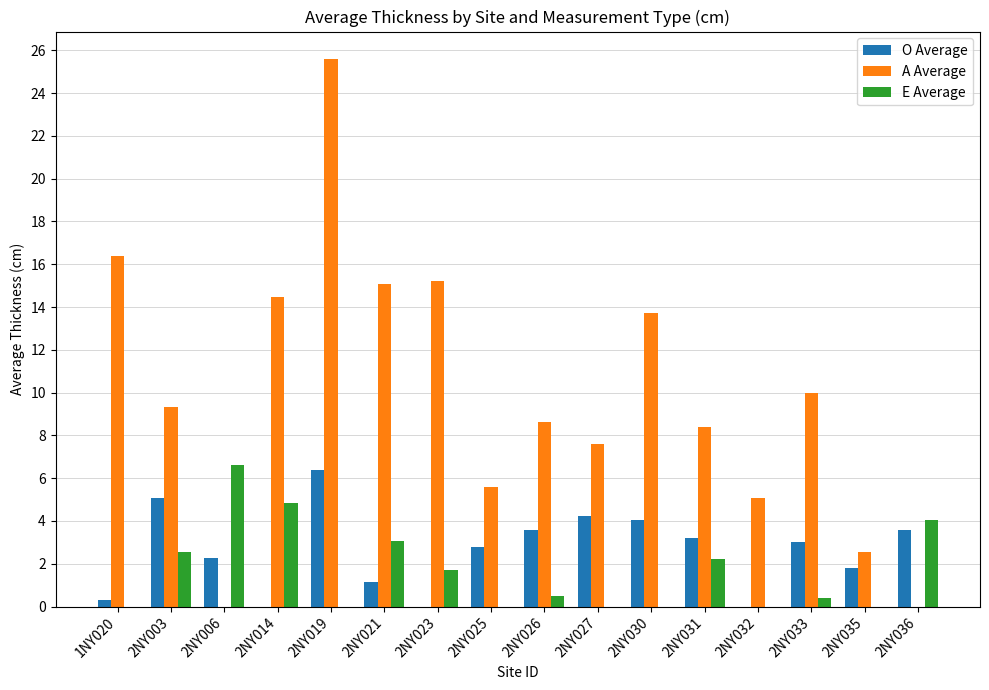

The E Average series shows 0.0 at 2NY032. True or false?

True